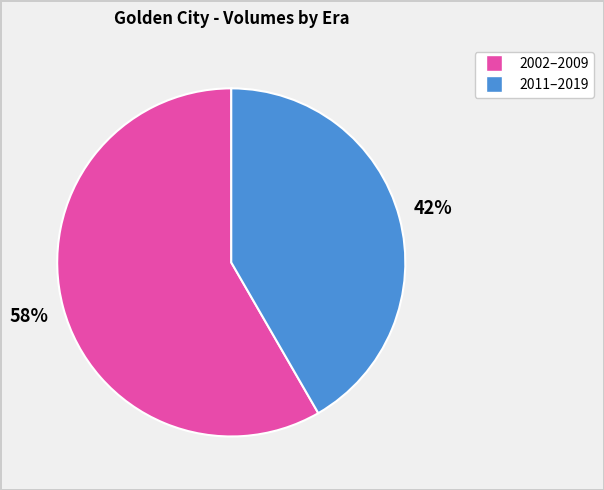

Does any single category account for the majority?

Yes